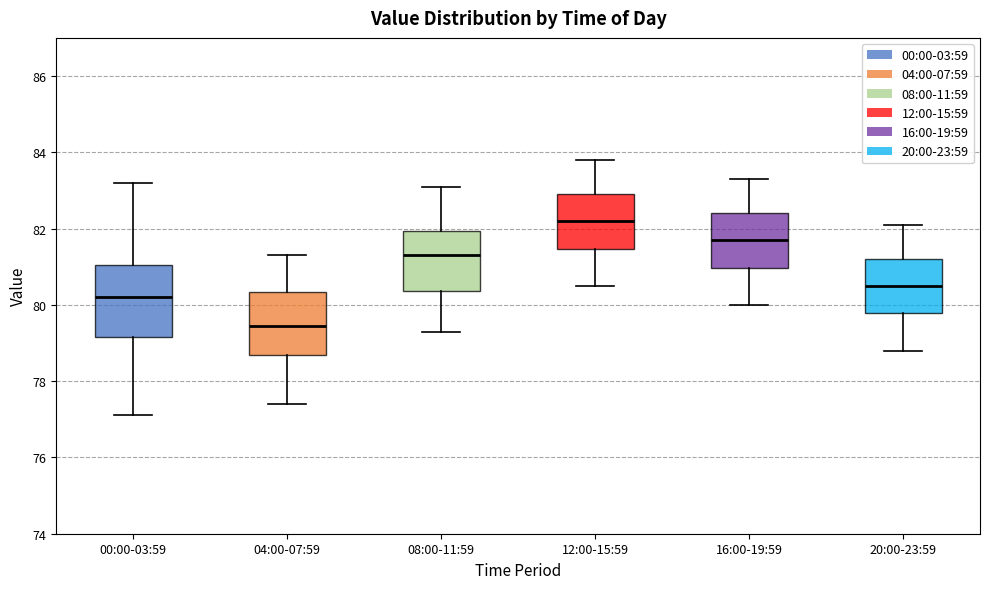

Reading left to right, read every box against the y-axis: the position of its median line, the range the box covers, and the ends of its whiskers. The values are not printed on the chart, so give them approximately, as read against the axis.

00:00-03:59: median 80.2, box 79.2 to 81.0, whiskers 77.2 to 83.2
04:00-07:59: median 79.4, box 78.6 to 80.4, whiskers 77.4 to 81.4
08:00-11:59: median 81.4, box 80.4 to 82.0, whiskers 79.4 to 83.2
12:00-15:59: median 82.2, box 81.4 to 83.0, whiskers 80.6 to 83.8
16:00-19:59: median 81.8, box 81.0 to 82.4, whiskers 80.0 to 83.4
20:00-23:59: median 80.6, box 79.8 to 81.2, whiskers 78.8 to 82.2